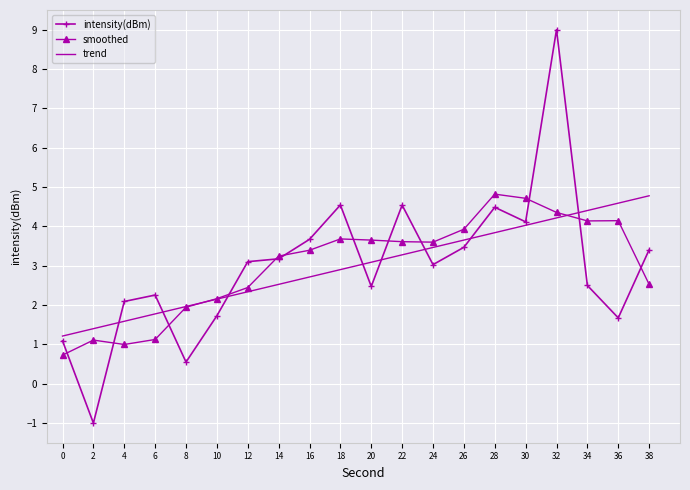

What is the difference between the second highest and second lowest values in the intensity(dBm) series?

4.0